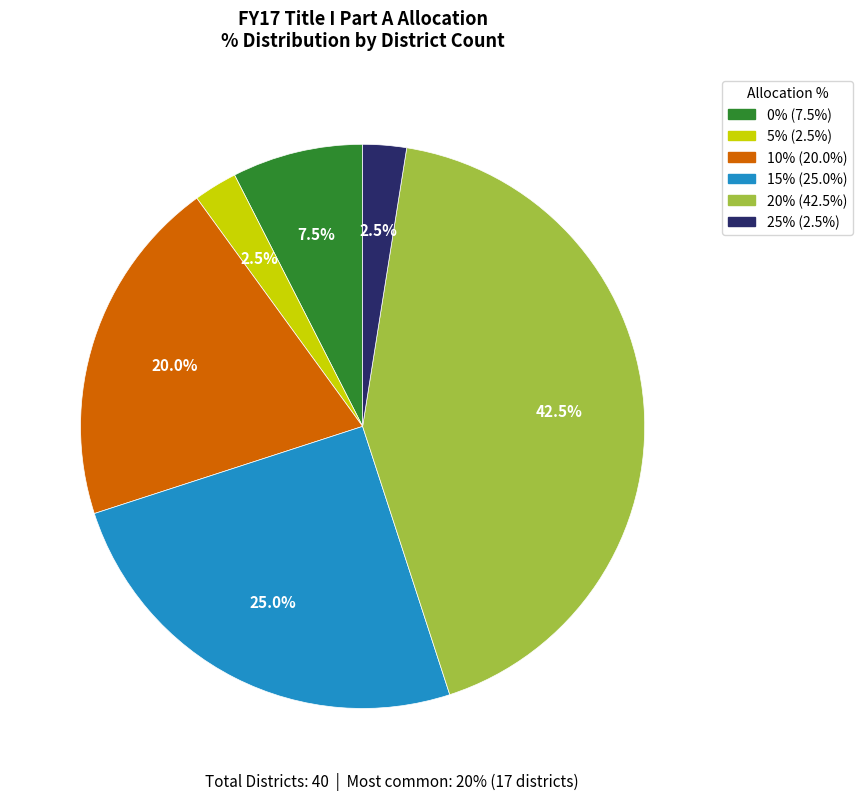

Combined, what portion of the pie is 5% (2.5%) and 25% (2.5%)?

5.0%